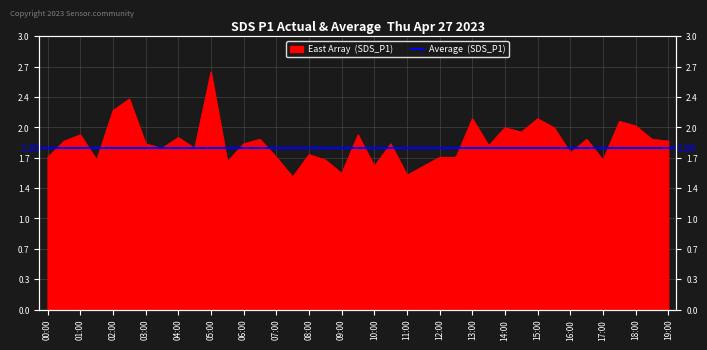

What is the difference between the values at 15:00 and 19:00?

0.2